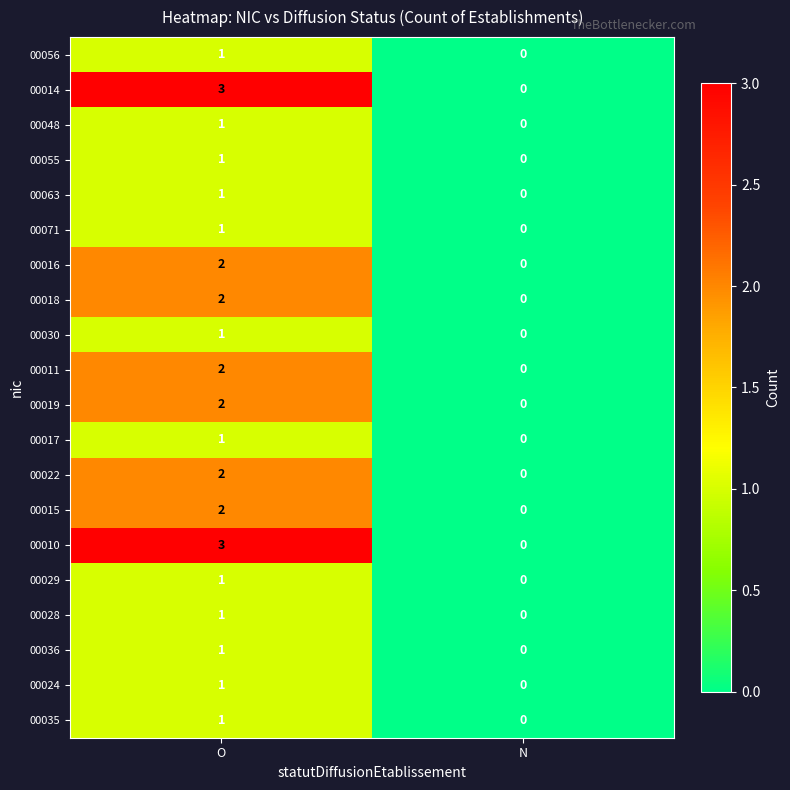

True or false: 00029 has a value of 0 at O.

False